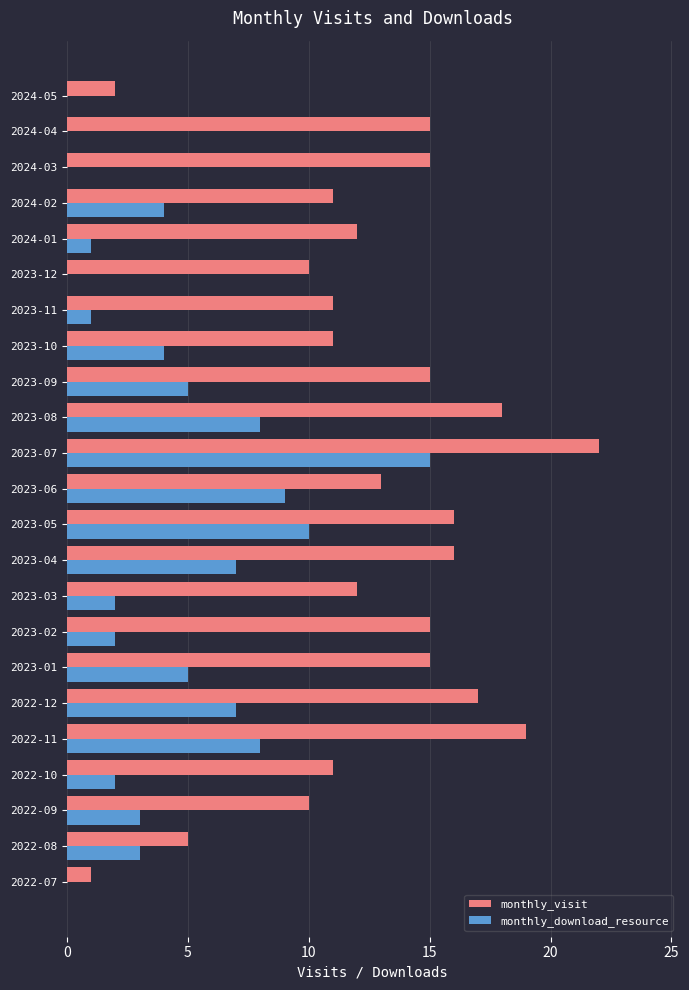

At which label does monthly_visit reach its peak?

2023-07